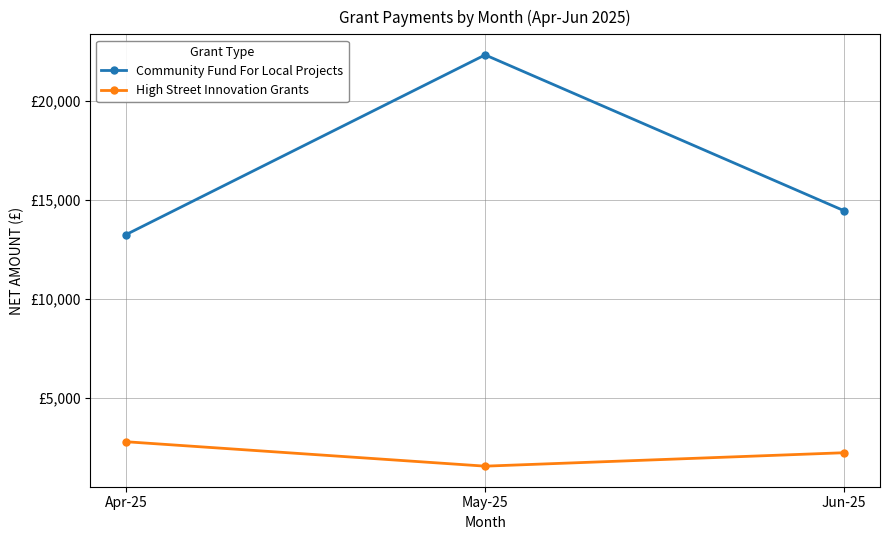

What is the difference between the maximum and minimum values in the Community Fund For Local Projects series?

9080